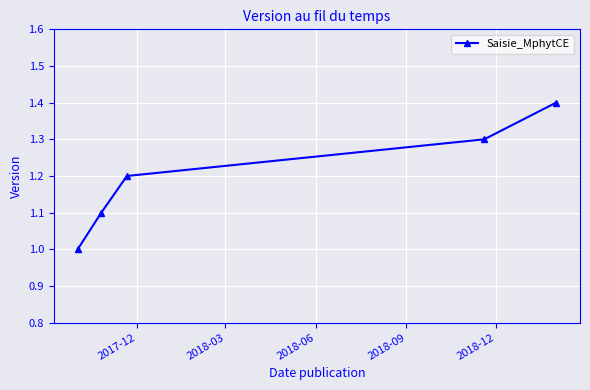

What is the minimum value shown in the chart?

1.0